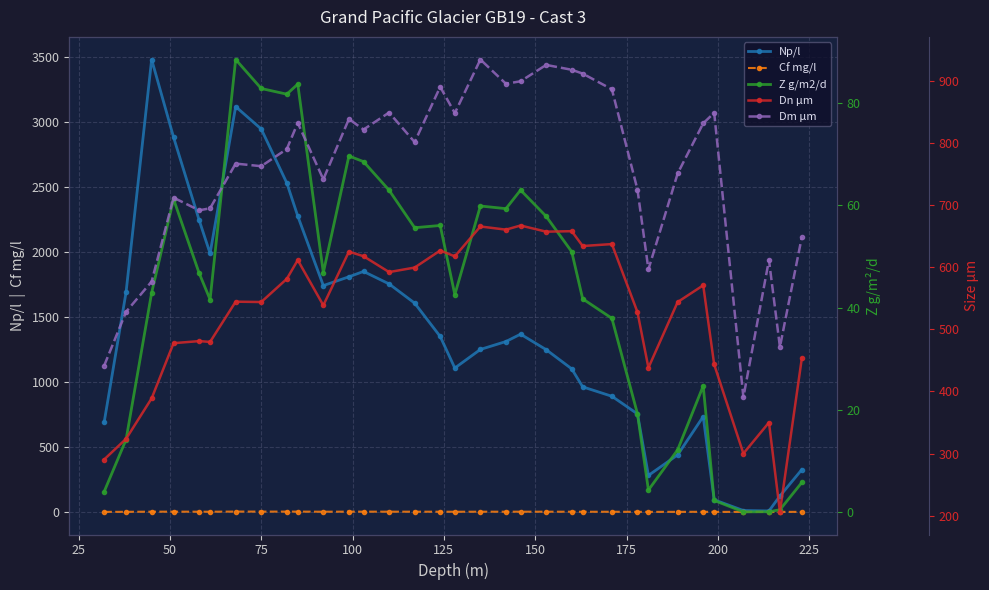

True or false: Cf mg/l and Dm µm intersect in this chart.

False